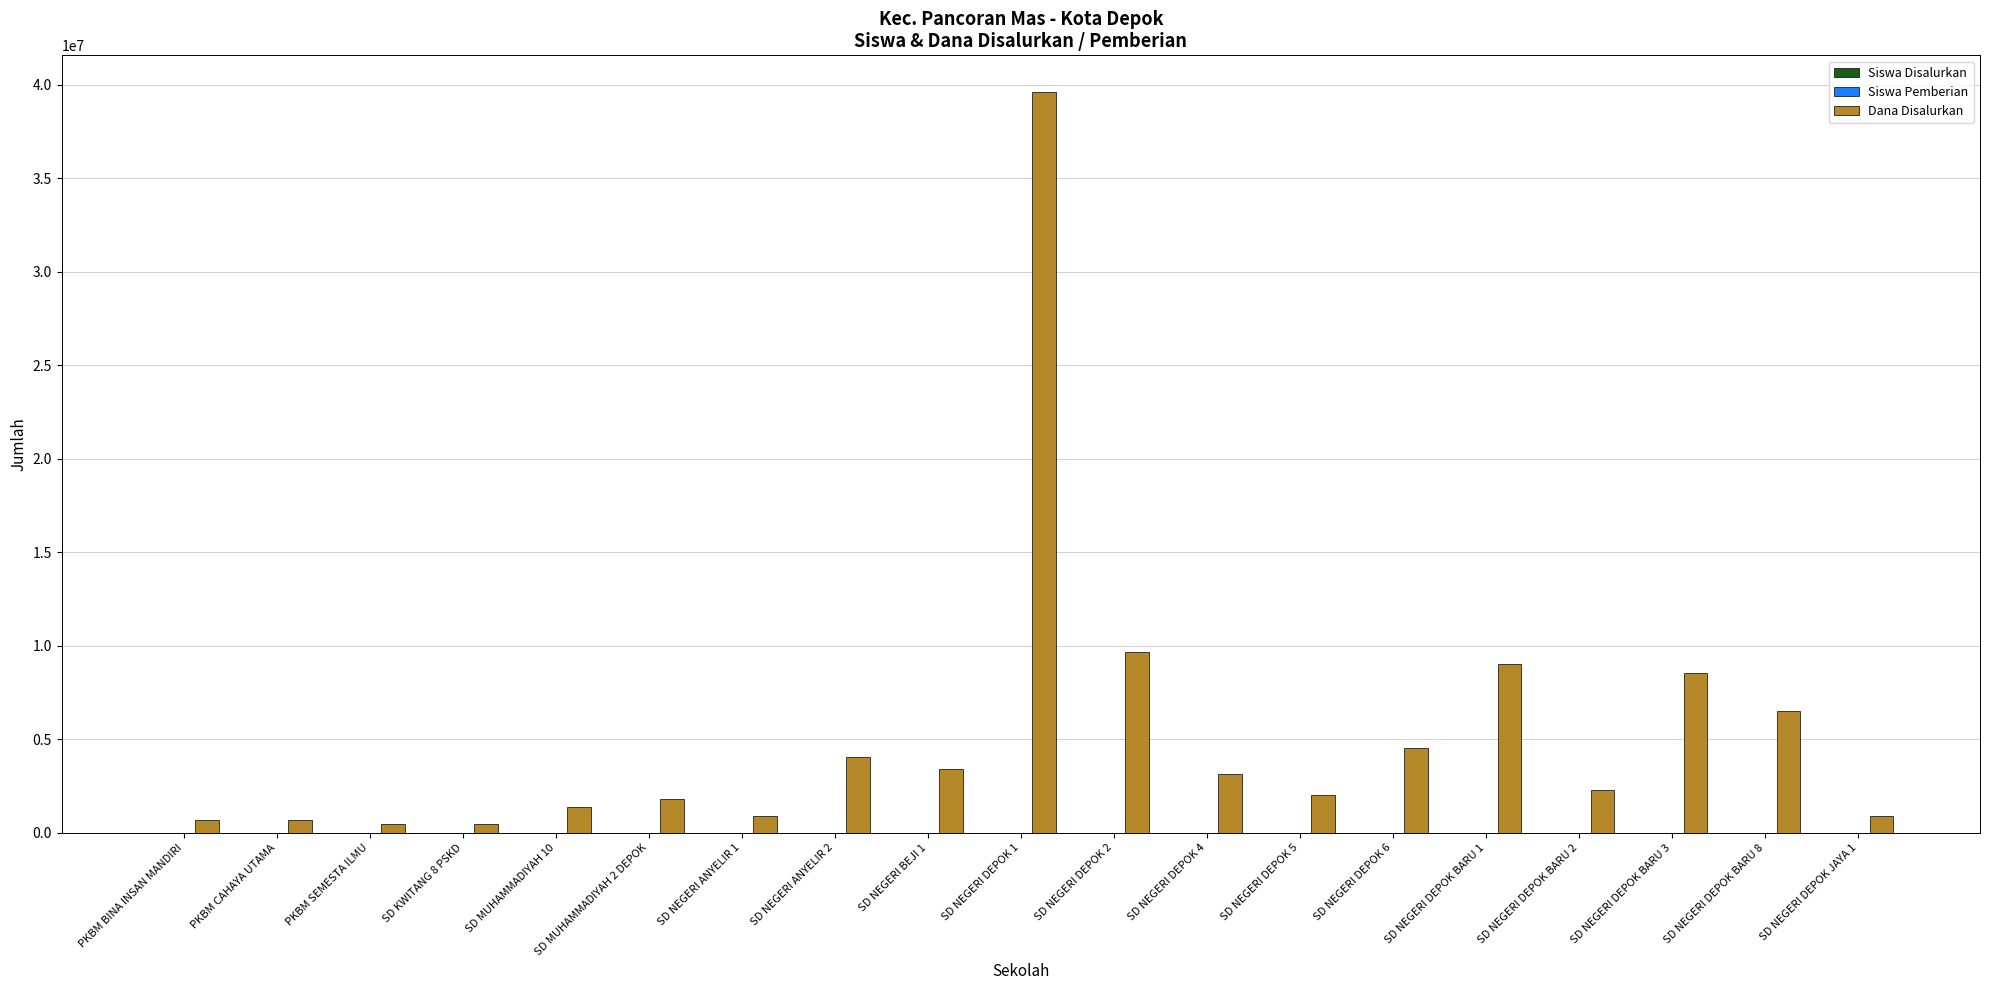

At which category does the chart reach its peak across all series?

SD NEGERI DEPOK 1